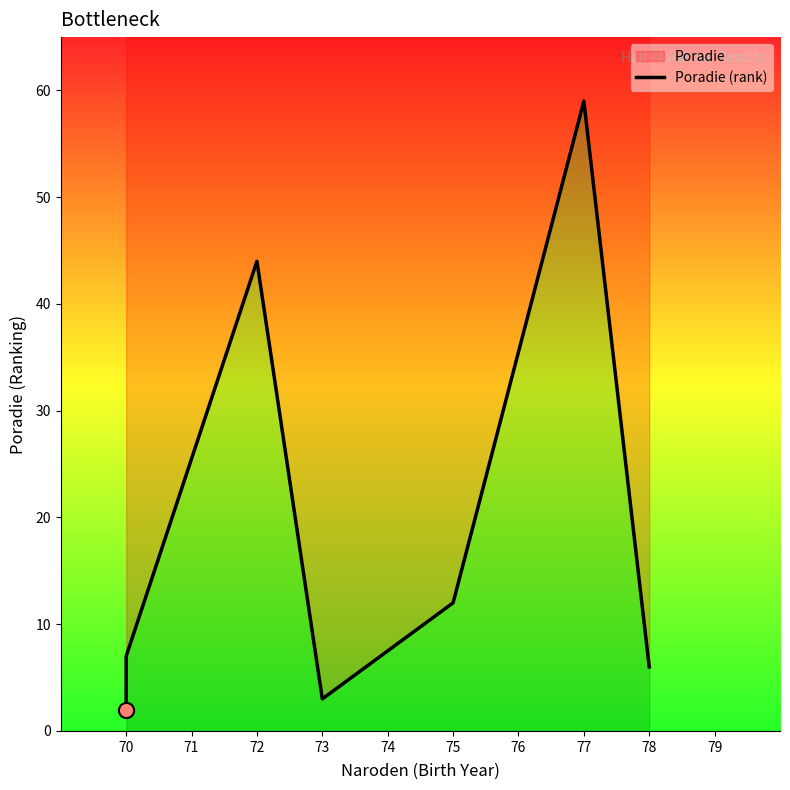

Between 73 and 75, which is larger?

75